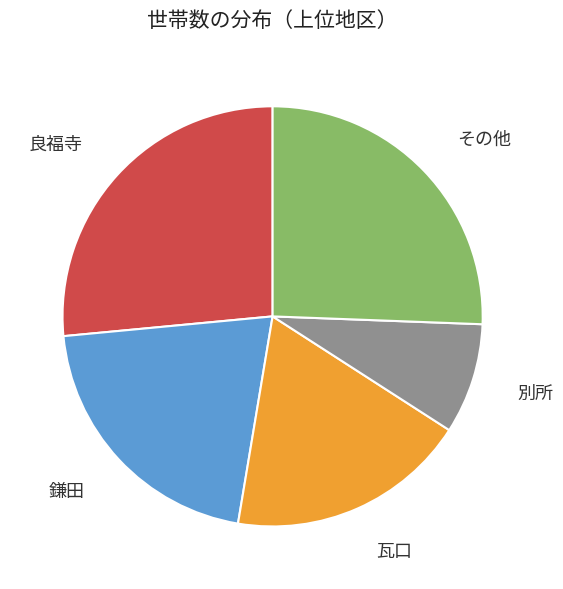

Does 瓦口 represent more than half of the total?

No